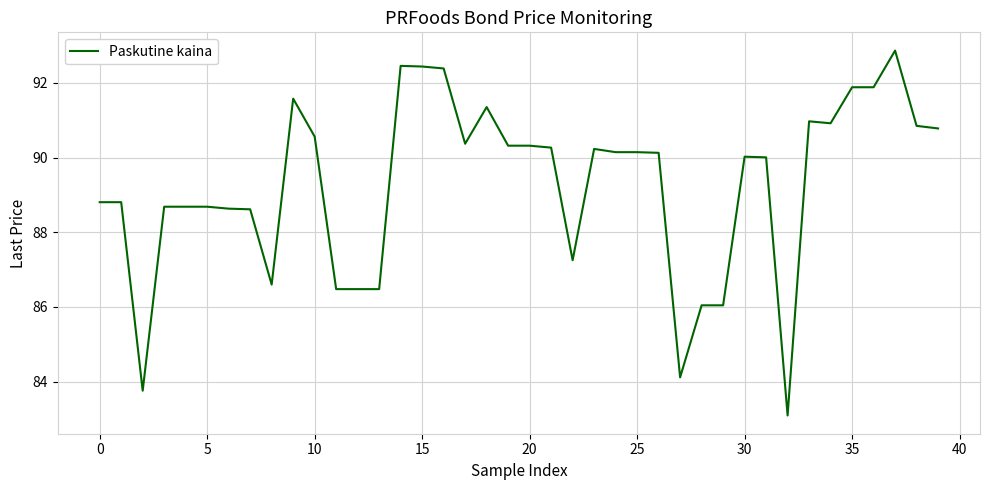

What is the smallest value displayed?

83.1